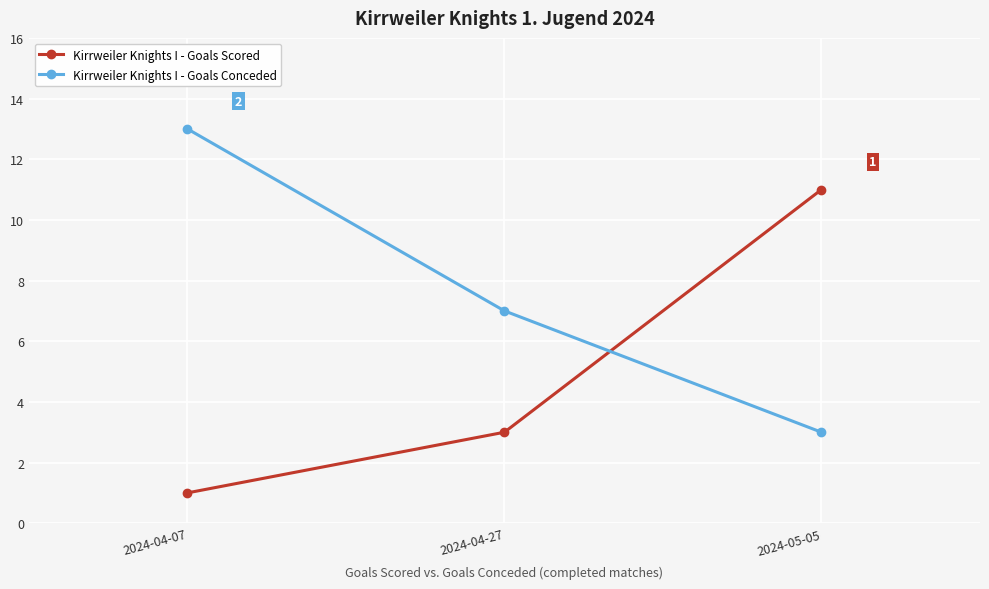

How many categories are shown in the chart?

3